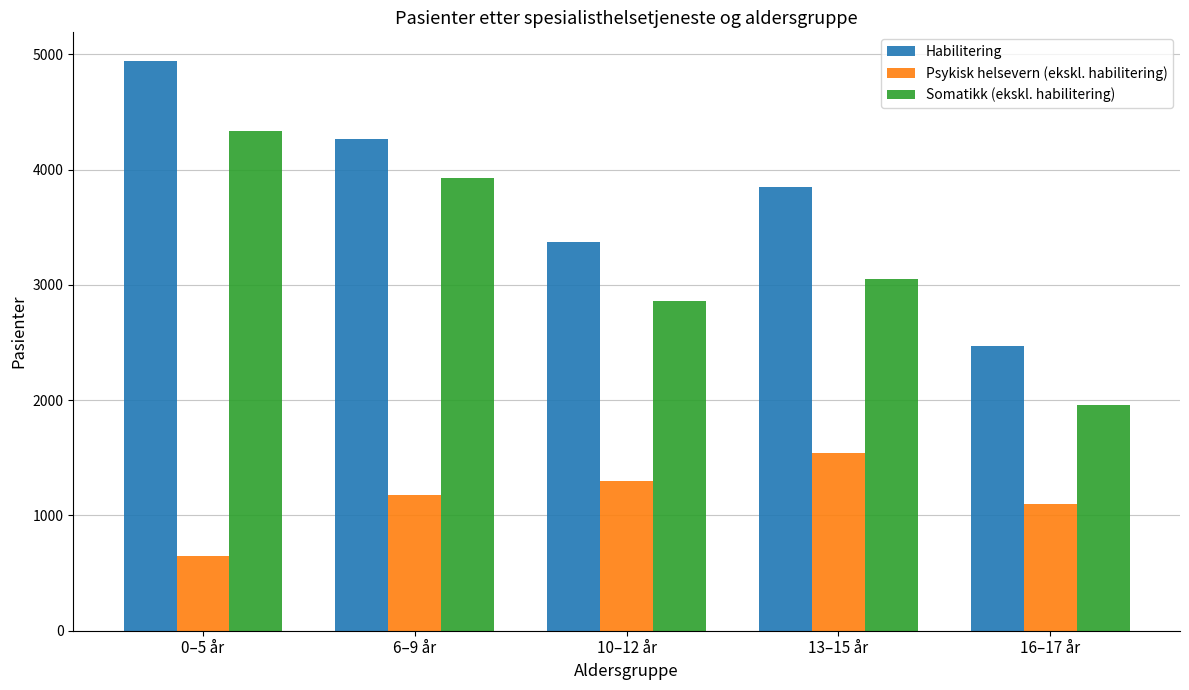

How many bars are there in total?

15